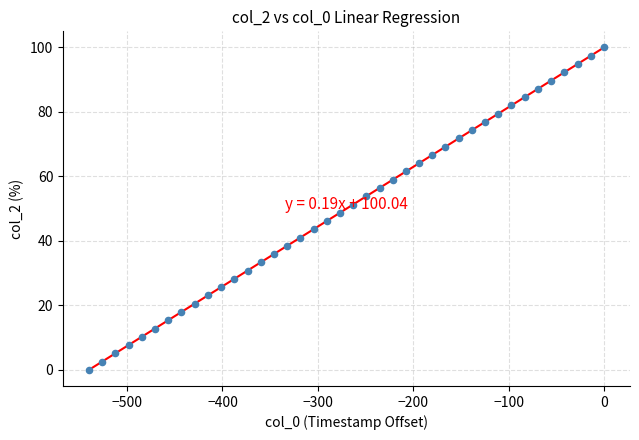

What is the range of Y values (max minus min)?

100.0